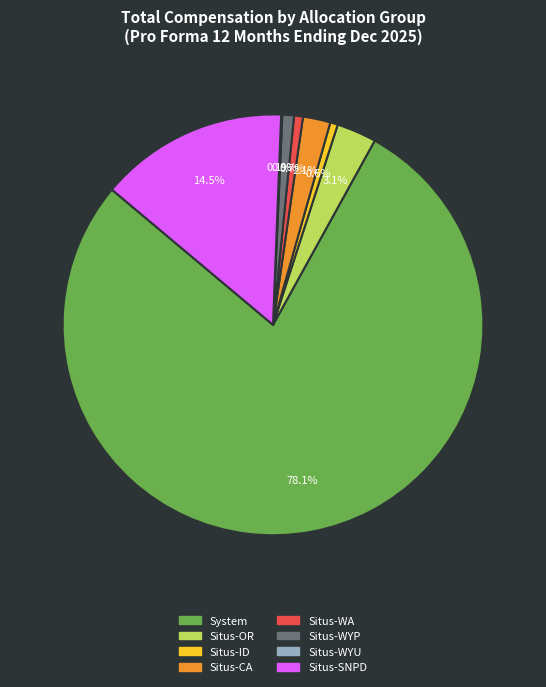

Is there any slice that represents more than half of the pie?

Yes